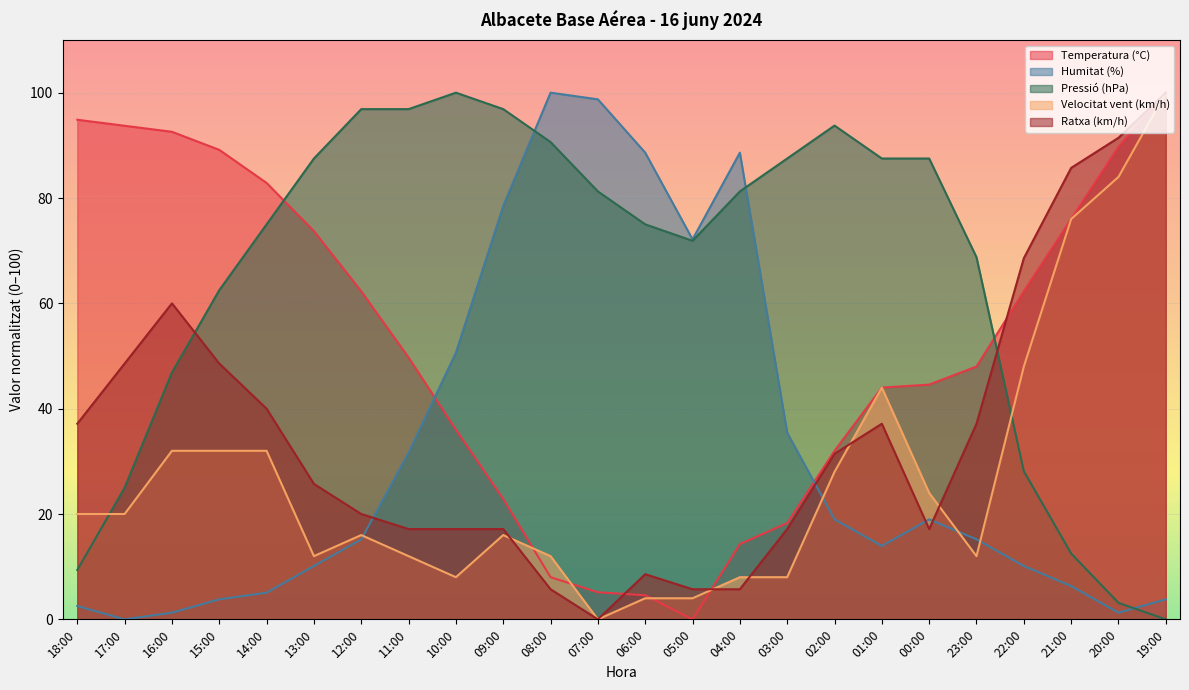

Reading left to right, list all the values displayed in this chart.

Temperatura (°C): 94.9	93.7	92.6	89.1	82.9	73.7	62.3	49.7	36.0	22.9	8.0	5.1	4.6	0.0	14.3	18.3	32.0	44.0	44.6	48.0	62.3	76.0	89.7	100.0
Humitat (%): 2.5	0.0	1.3	3.8	5.1	10.1	15.2	31.6	50.6	78.5	100.0	98.7	88.6	72.2	88.6	35.4	19.0	13.9	19.0	15.2	10.1	6.3	1.3	3.8
Pressió (hPa): 9.4	25.0	46.9	62.5	75.0	87.5	96.9	96.9	100.0	96.9	90.6	81.2	75.0	71.9	81.2	87.5	93.7	87.5	87.5	68.8	28.1	12.5	3.1	0.0
Velocitat vent (km/h): 20.0	20.0	32.0	32.0	32.0	12.0	16.0	12.0	8.0	16.0	12.0	0.0	4.0	4.0	8.0	8.0	28.0	44.0	24.0	12.0	48.0	76.0	84.0	100.0
Ratxa (km/h): 37.1	48.6	60.0	48.6	40.0	25.7	20.0	17.1	17.1	17.1	5.7	0.0	8.6	5.7	5.7	17.1	31.4	37.1	17.1	37.1	68.6	85.7	91.4	100.0